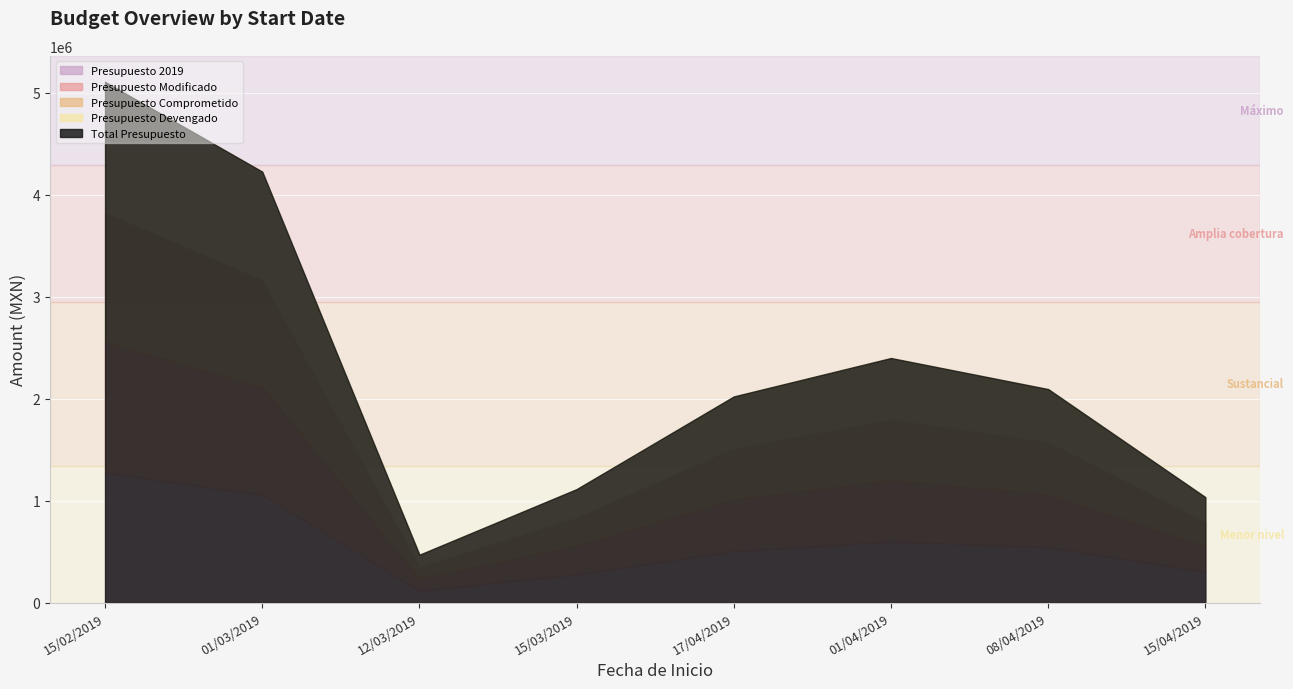

Does the chart display data point markers on the line(s)?

No